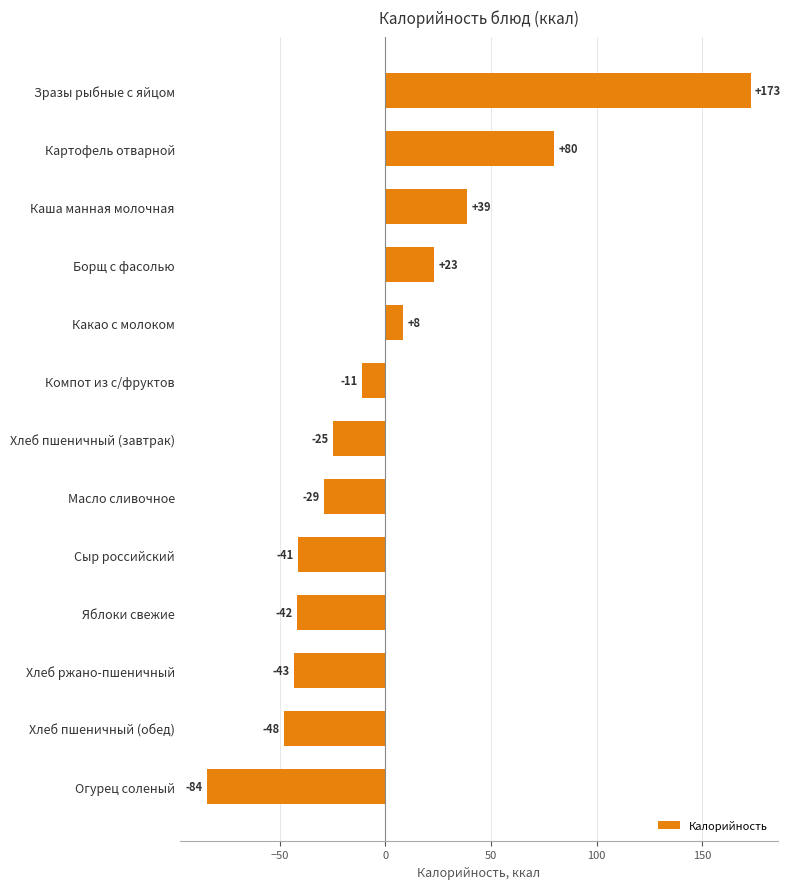

True or false: the data shows -38.1 at Хлеб пшеничный (завтрак).

False